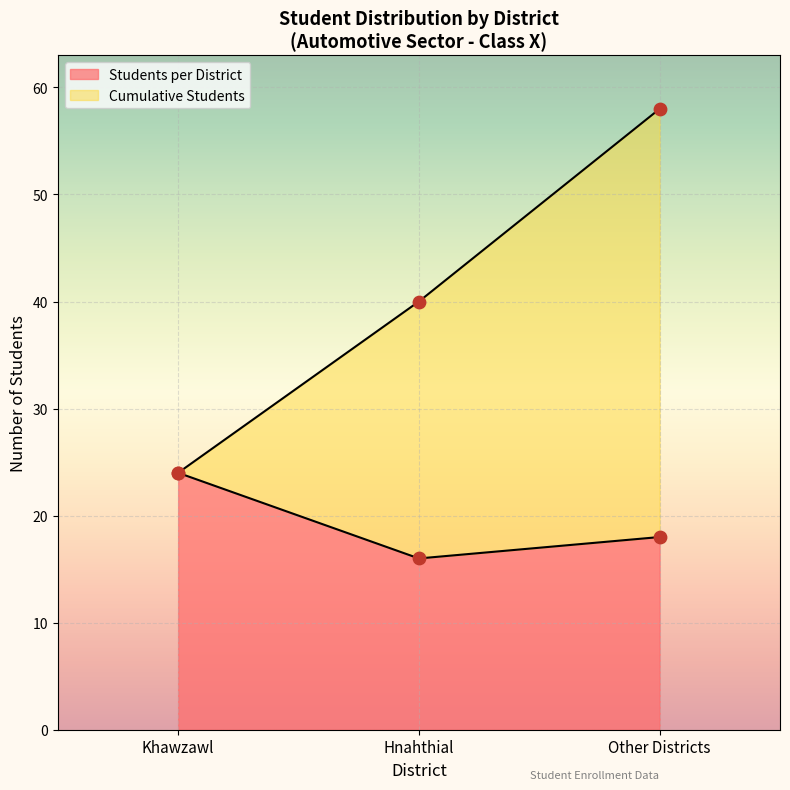

Is the value of Students per District at Khawzawl greater than the value of Cumulative Students at Hnahthial?

No